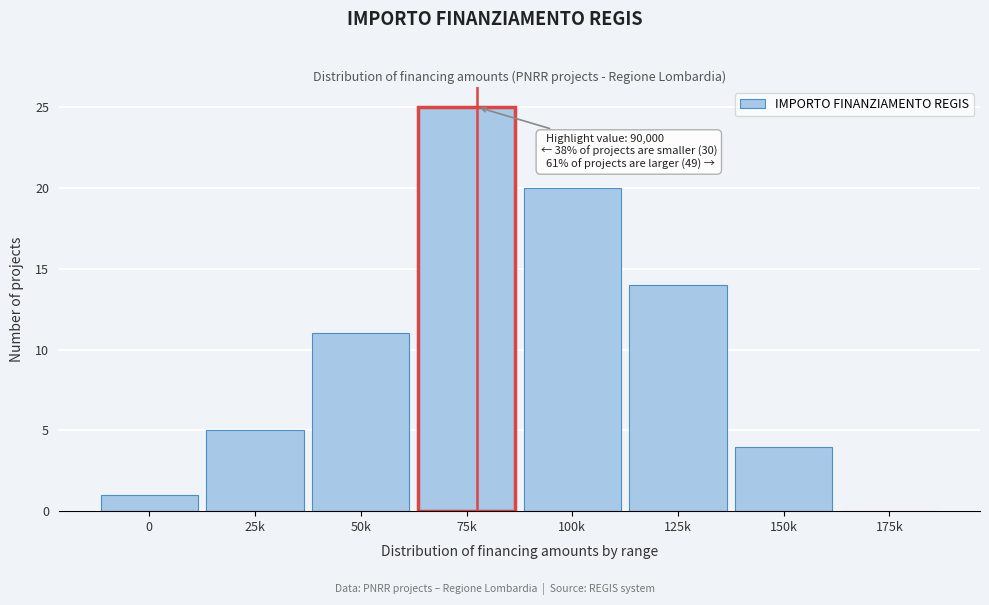

Reading left to right, list all the values displayed in this chart.

0=1	25k=5	50k=11	75k=25	100k=20	125k=14	150k=4	175k=0